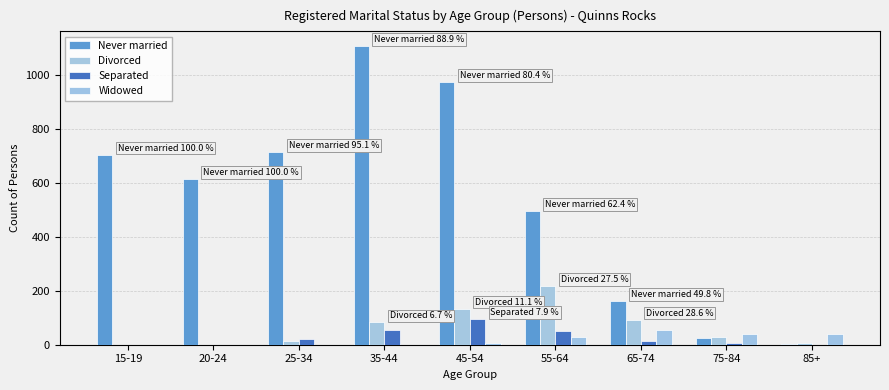

How many groups of bars are there?

9